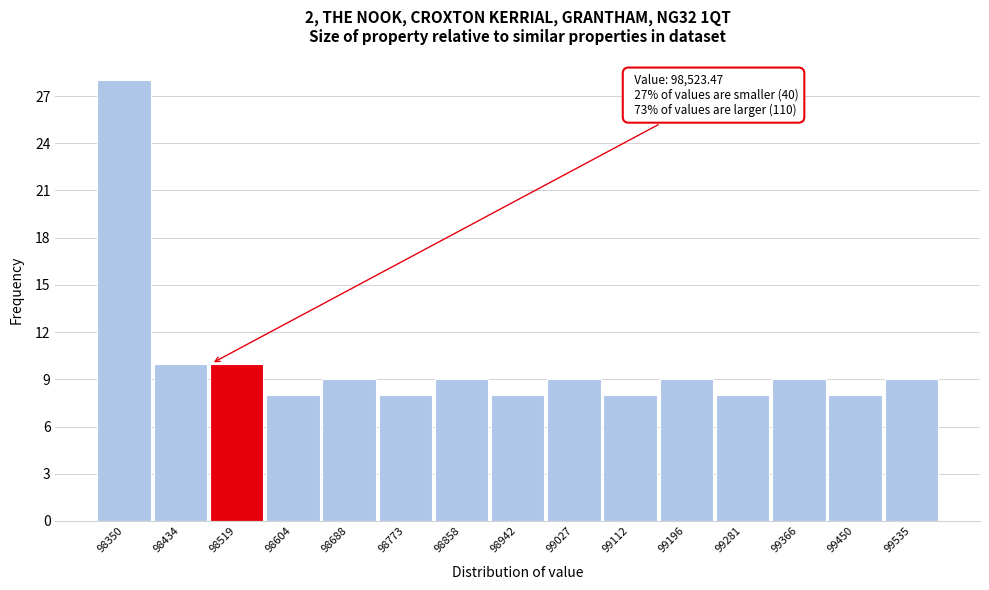

Reading left to right, list all the values displayed in this chart.

28	10	10	8	9	8	9	8	9	8	9	8	9	8	9